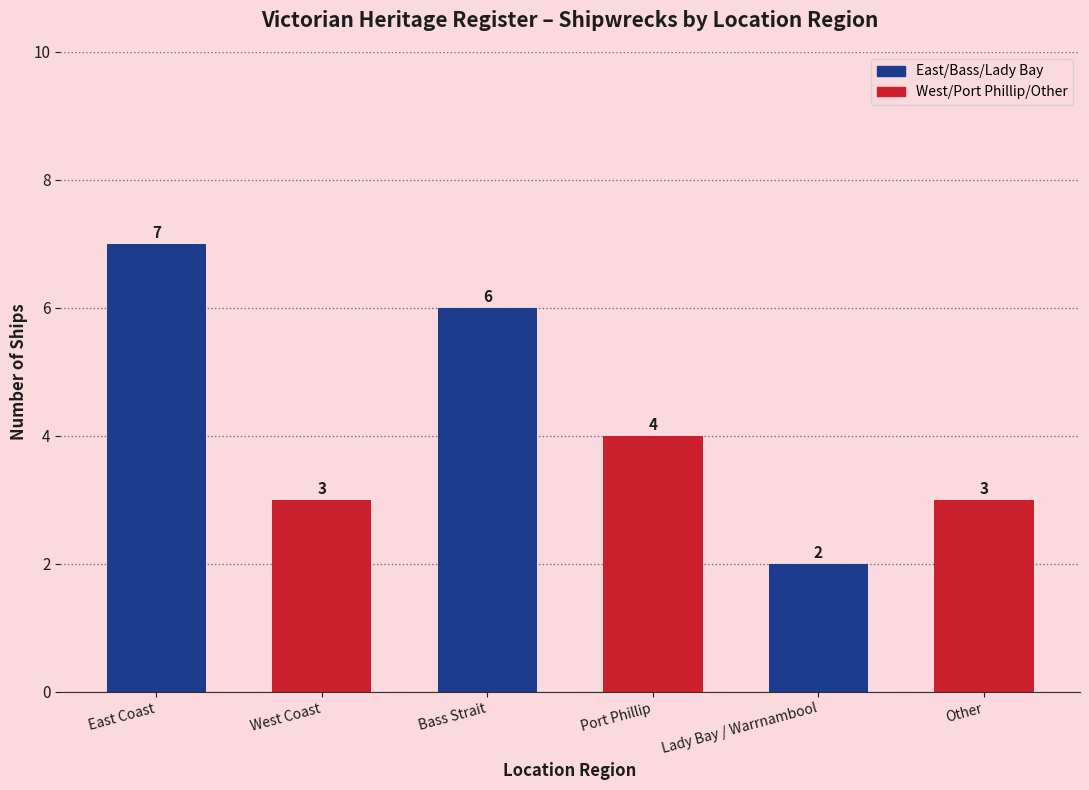

What is the minimum value shown in the chart?

2